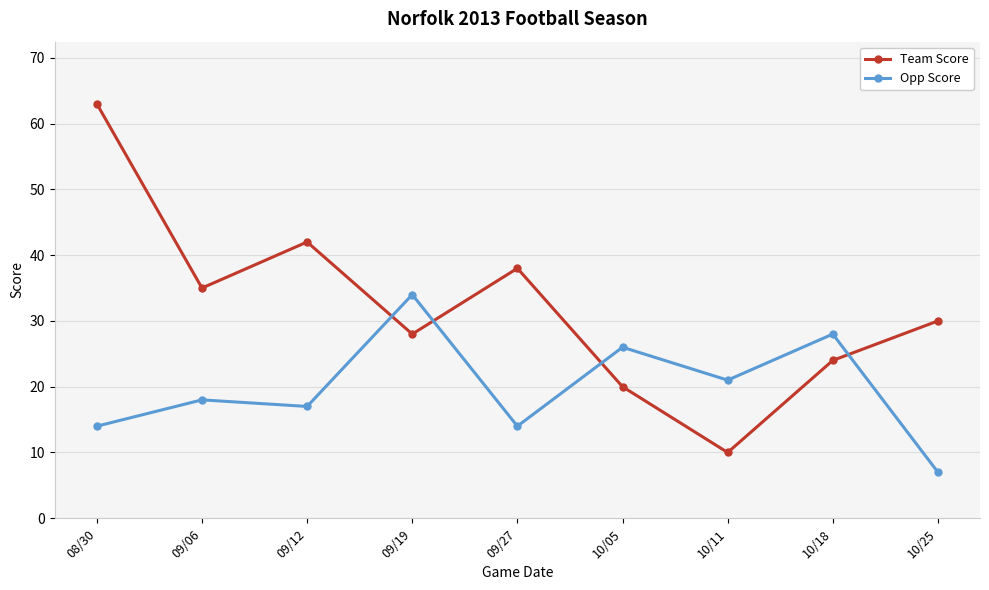

Which series changed the most between 10/18 and 10/25?

Opp Score